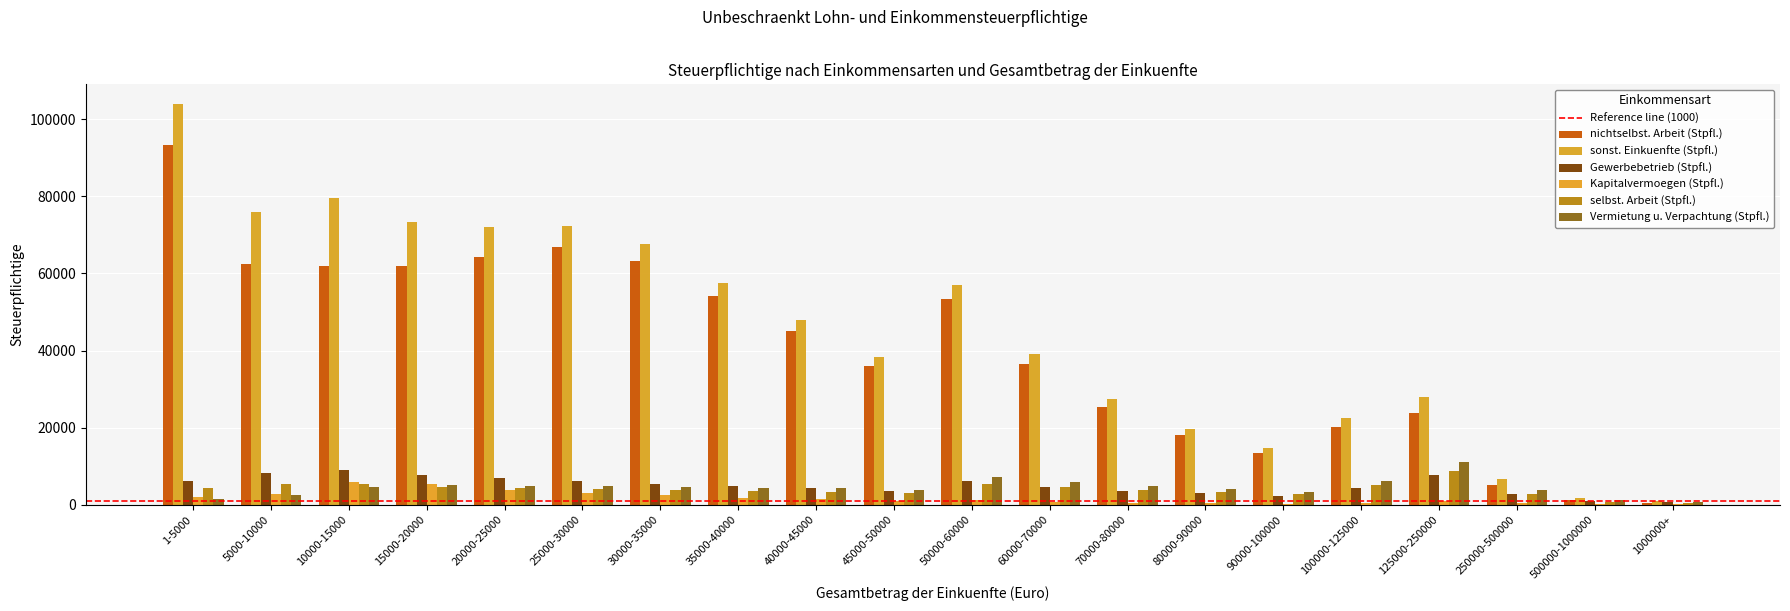

Which series has the largest range (max minus min)?

sonst. Einkuenfte (Stpfl.)